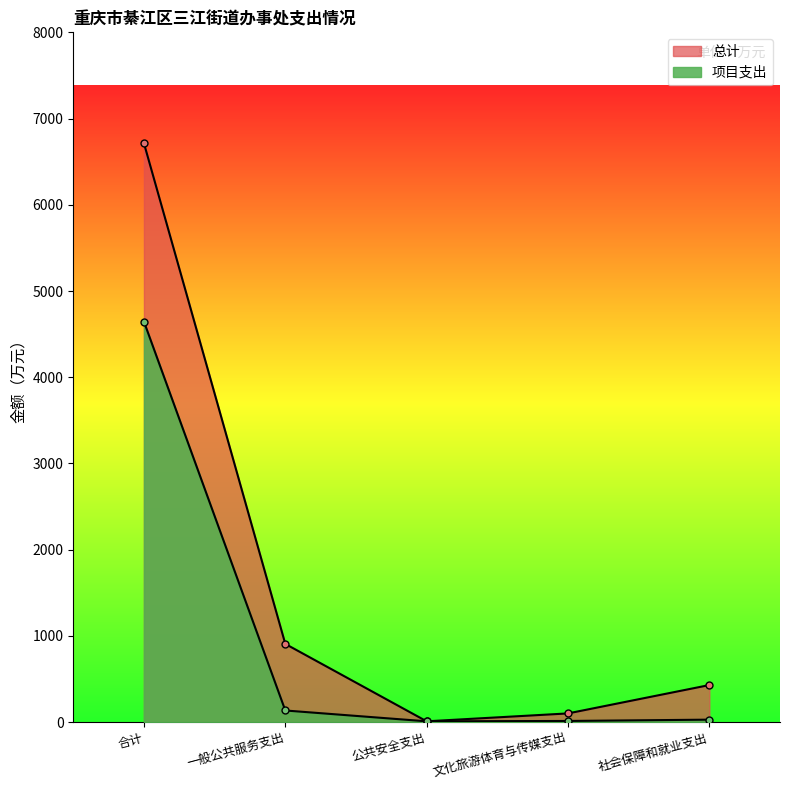

What is the label of the 1st point from the left?

合计